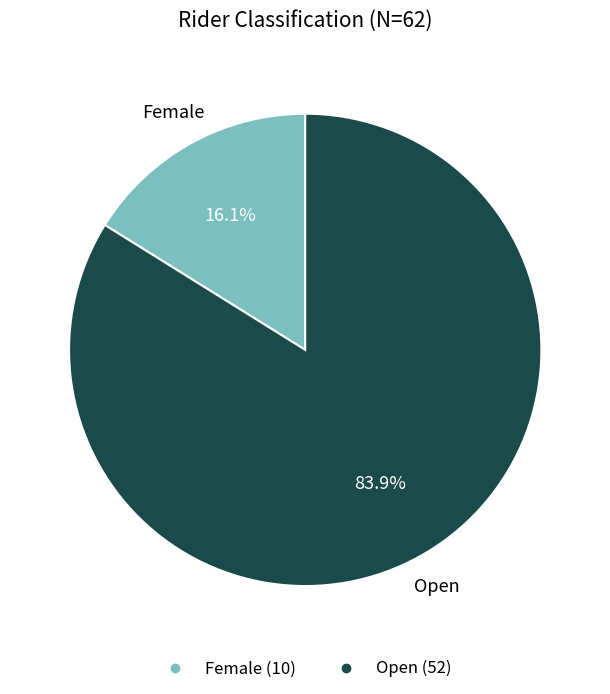

To the nearest percent, what is the combined percentage of Open and Female?

100%